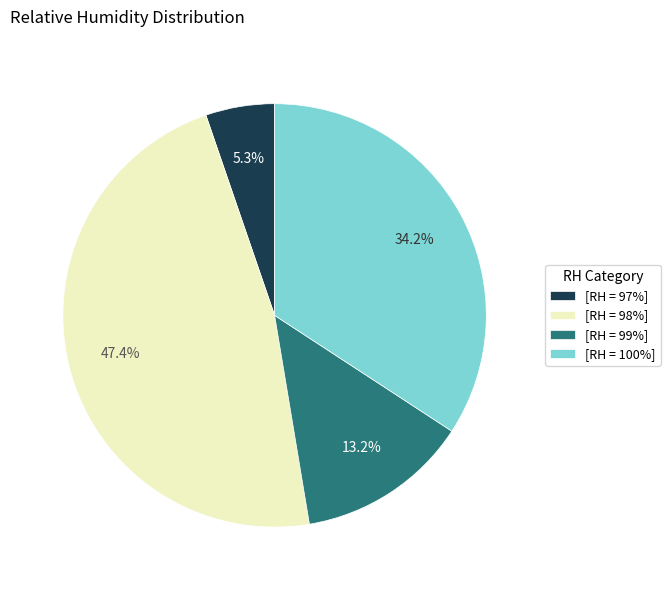

How many slices are in this pie chart?

4